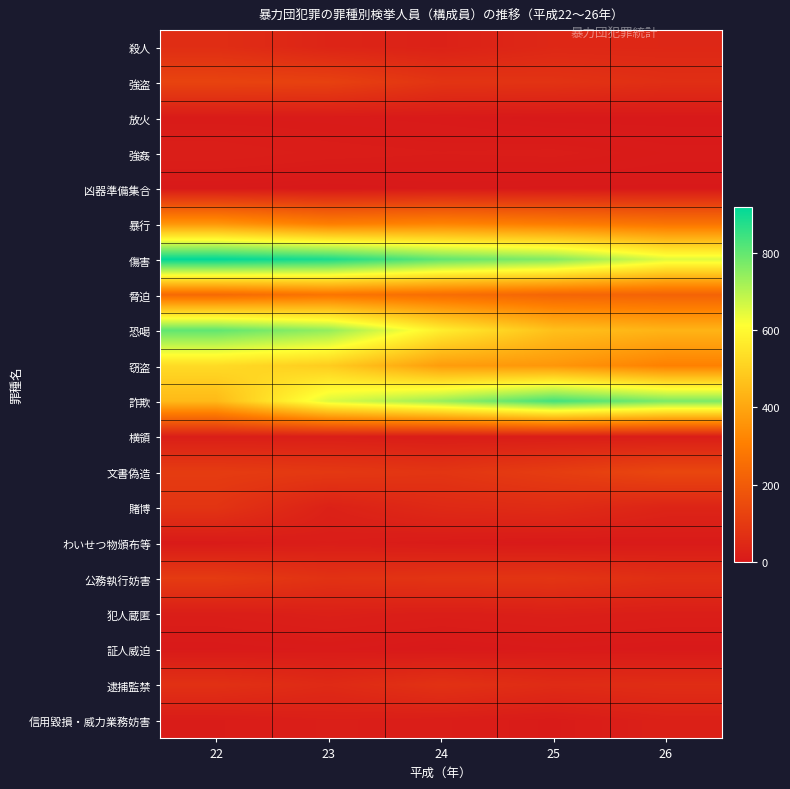

What is the difference between the highest and lowest values at 25?

837